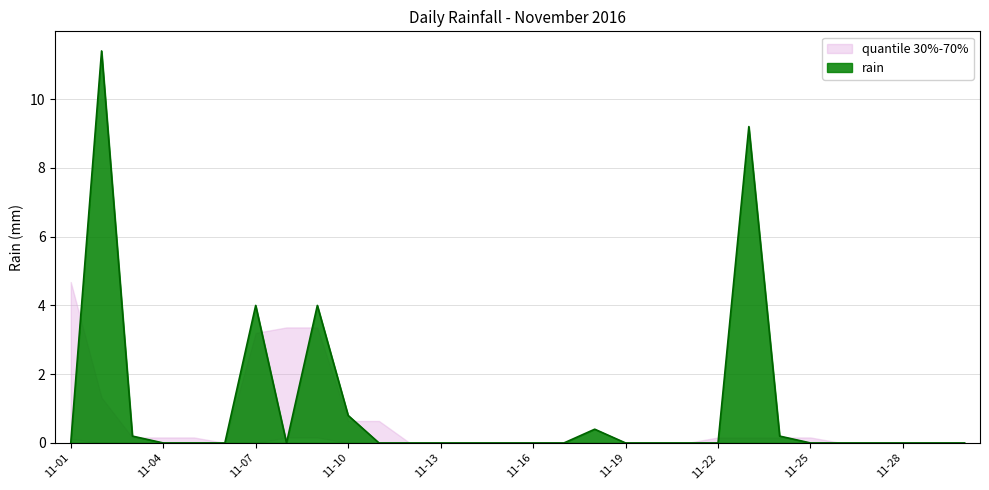

How many lines are shown in the chart?

1